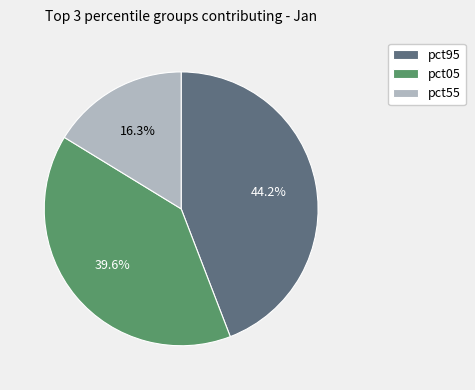

Rank the categories by value from highest to lowest.

pct95, pct05, pct55